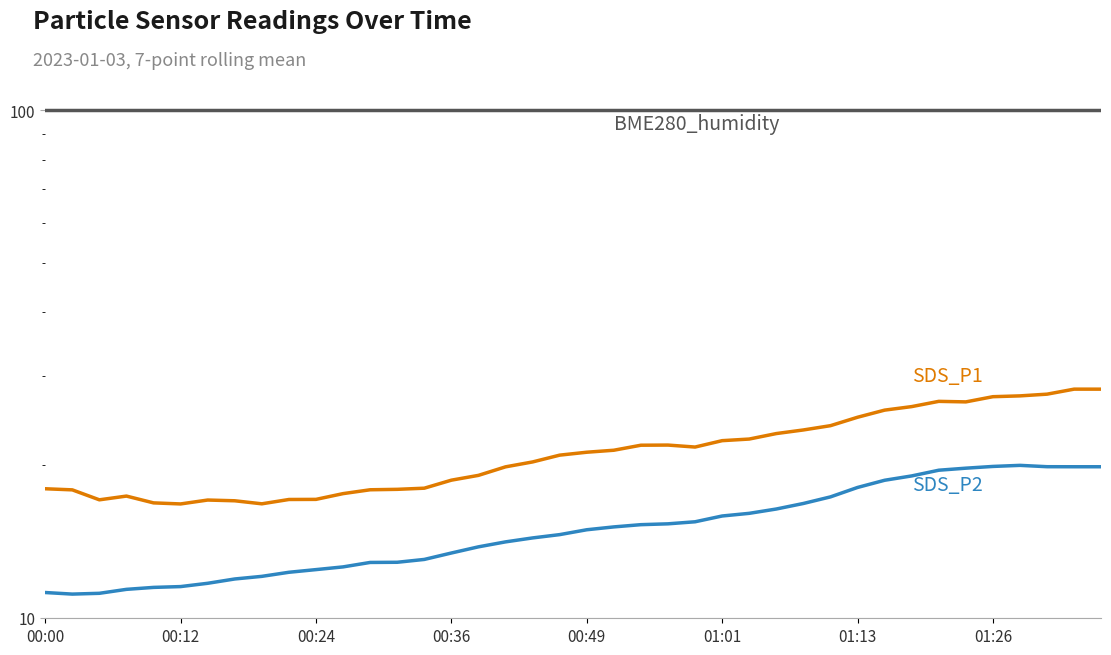

Rank the categories by BME280_humidity value from highest to lowest.

00:00, 00:12, 00:24, 00:36, 00:49, 01:01, 01:13, 01:26, 8, 9, 10, 11, 12, 13, 14, 15, 16, 17, 18, 19, 20, 21, 22, 23, 24, 25, 26, 27, 28, 29, 30, 31, 32, 33, 34, 35, 36, 37, 38, 39